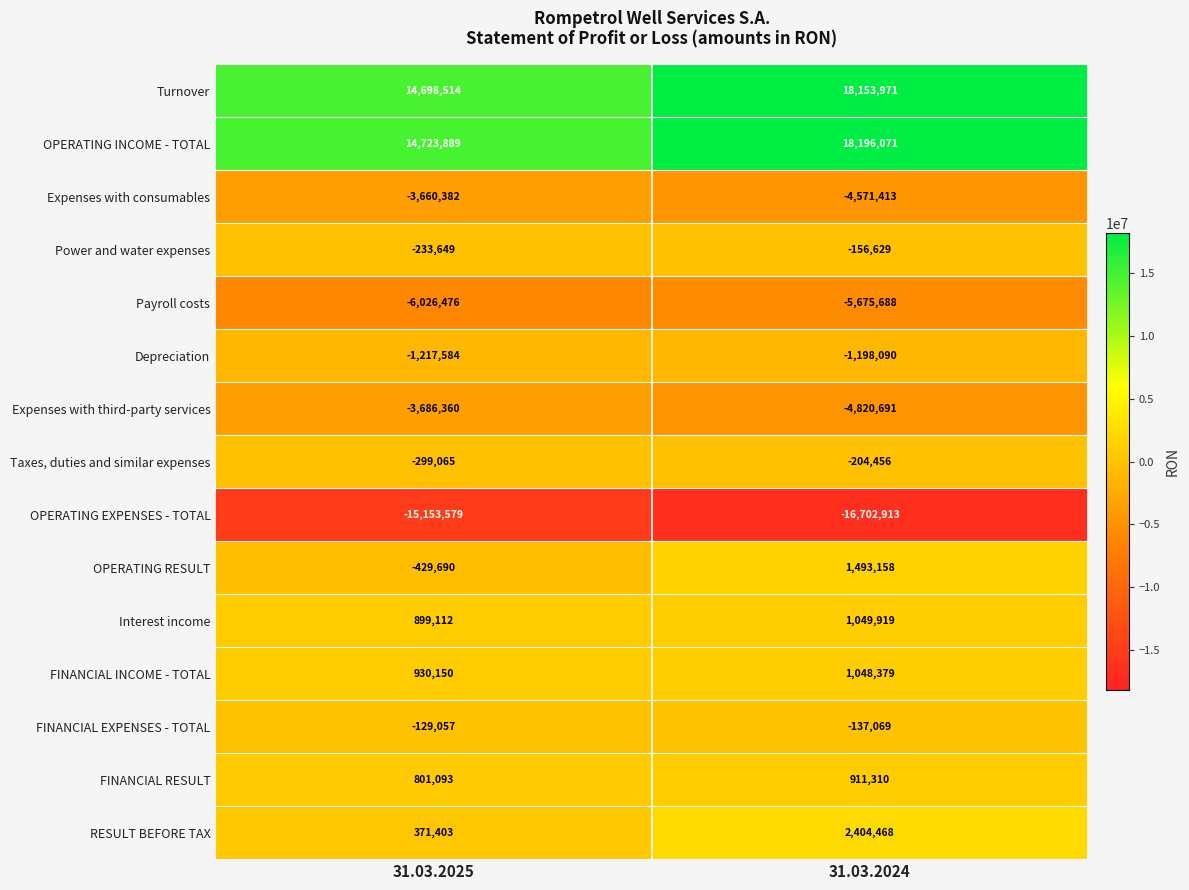

What is the difference between the OPERATING RESULT values at 31.03.2025 and 31.03.2024?

1922848